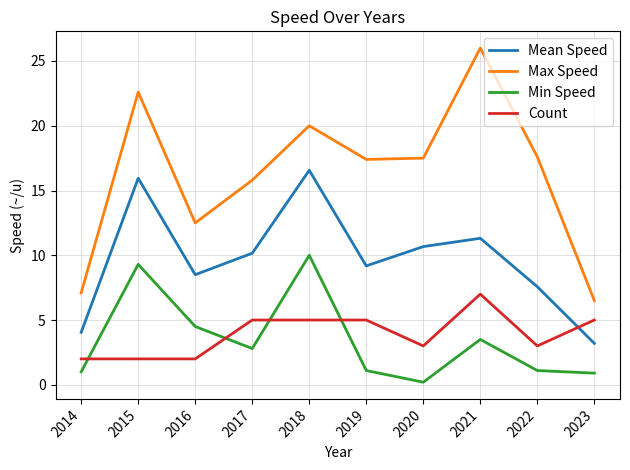

Is this an area chart (filled region under the line)?

No